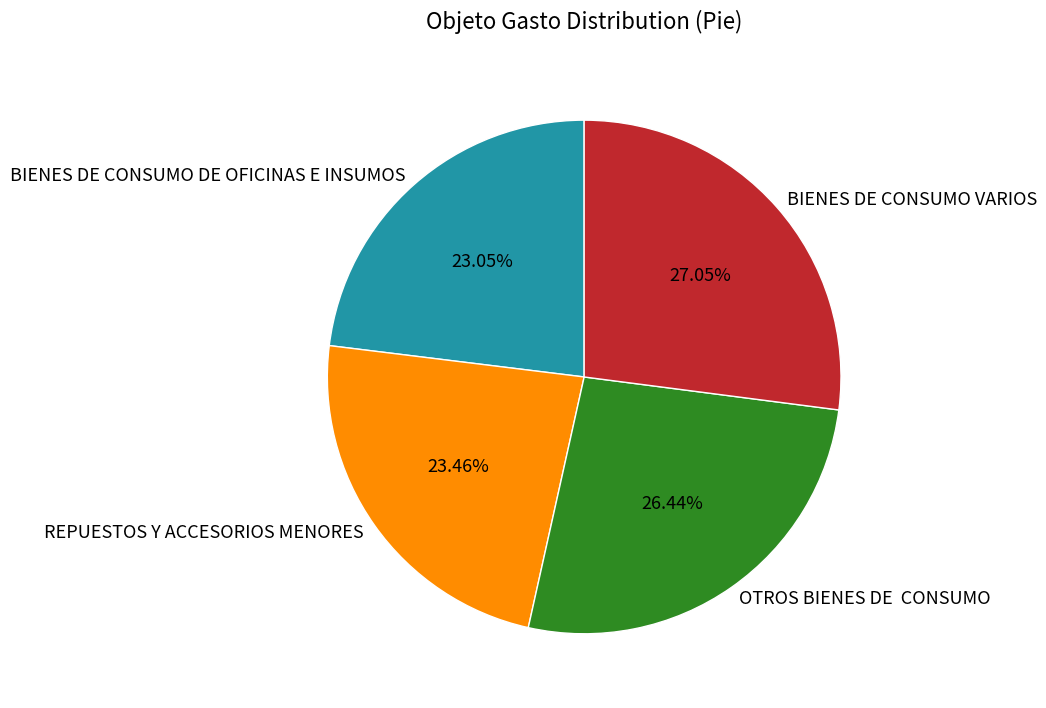

Count the number of slices in the pie.

4